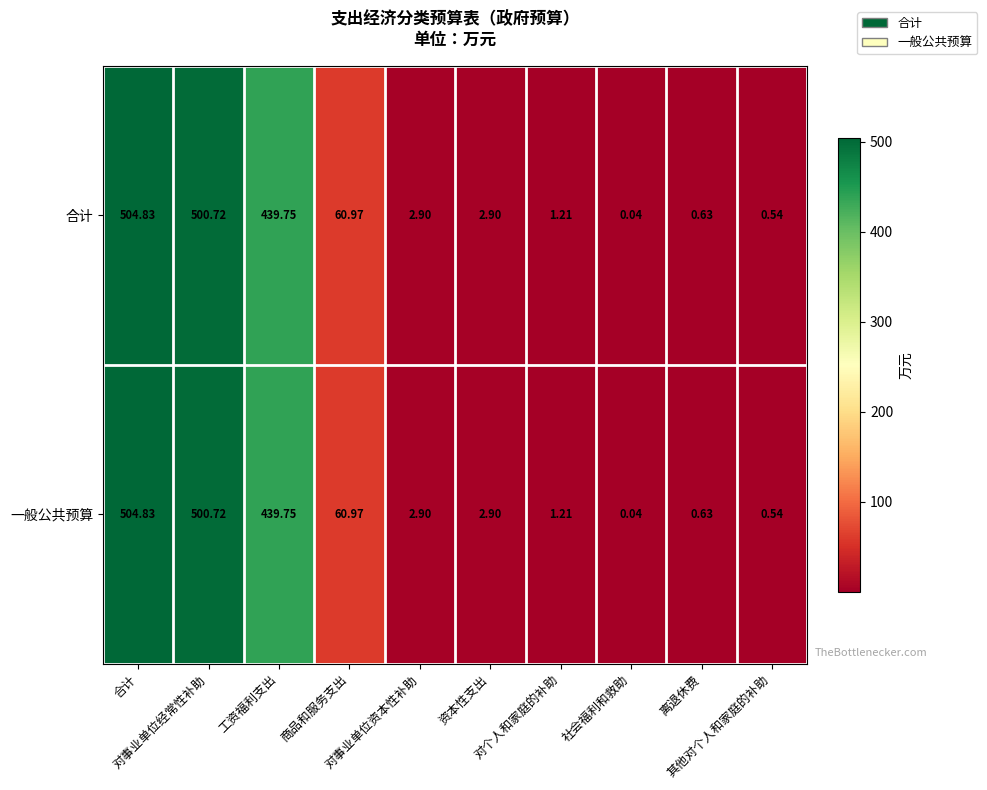

How many values in the 一般公共预算 series are below 2?

4